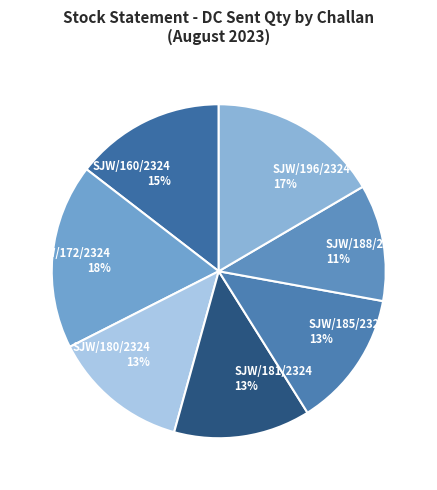

Count the number of slices in the pie.

7